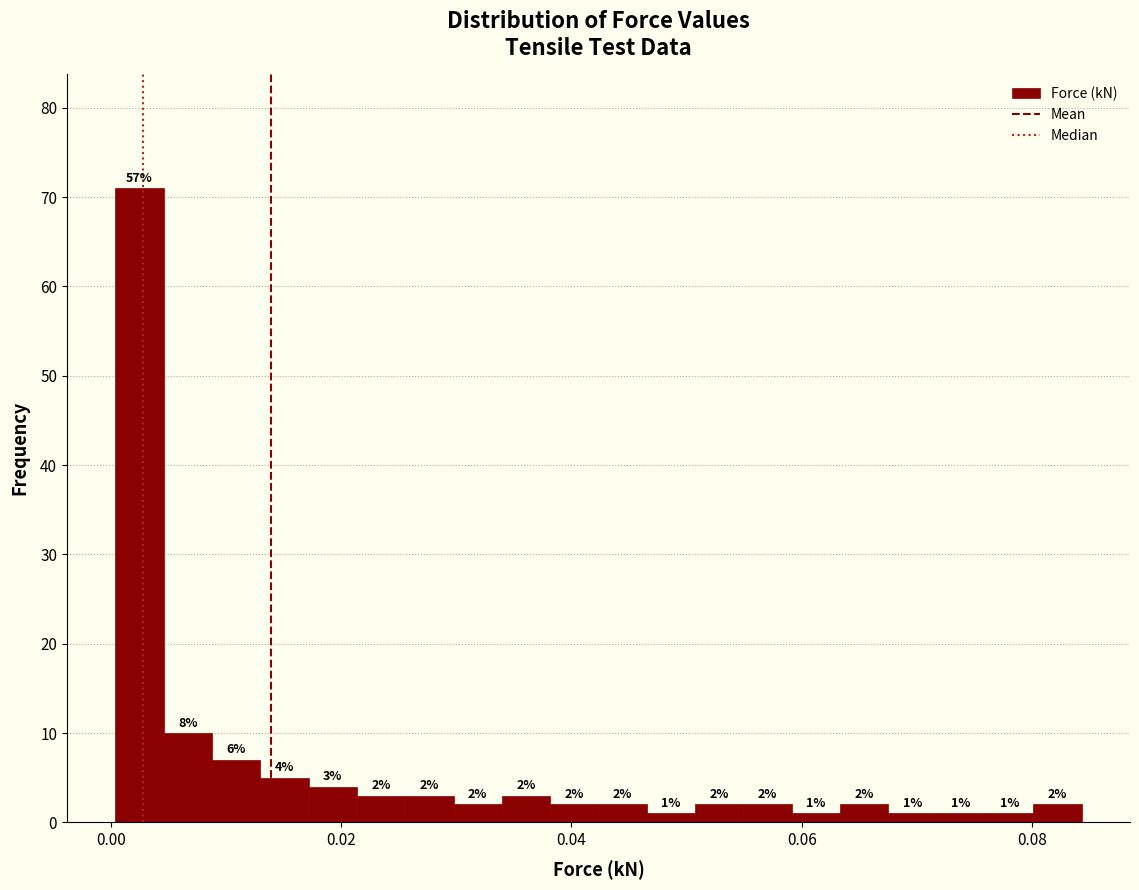

Read against the x-axis, roughly where is the centre of the tallest bar?

0.002